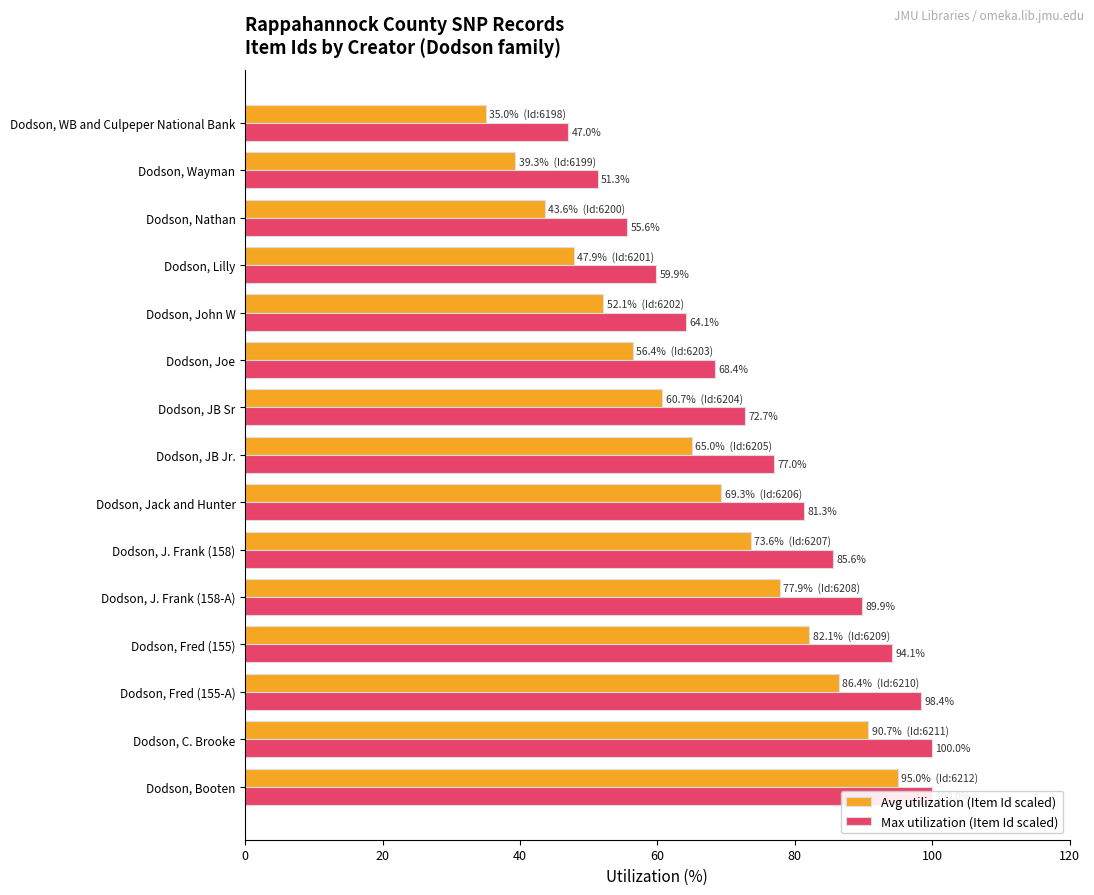

What is the sum of the Avg utilization (Item Id scaled) values at Dodson, Lilly and Dodson, Wayman?

87.1